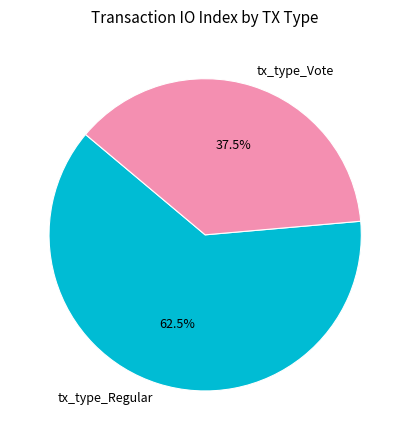

How many segments does this pie chart have?

2